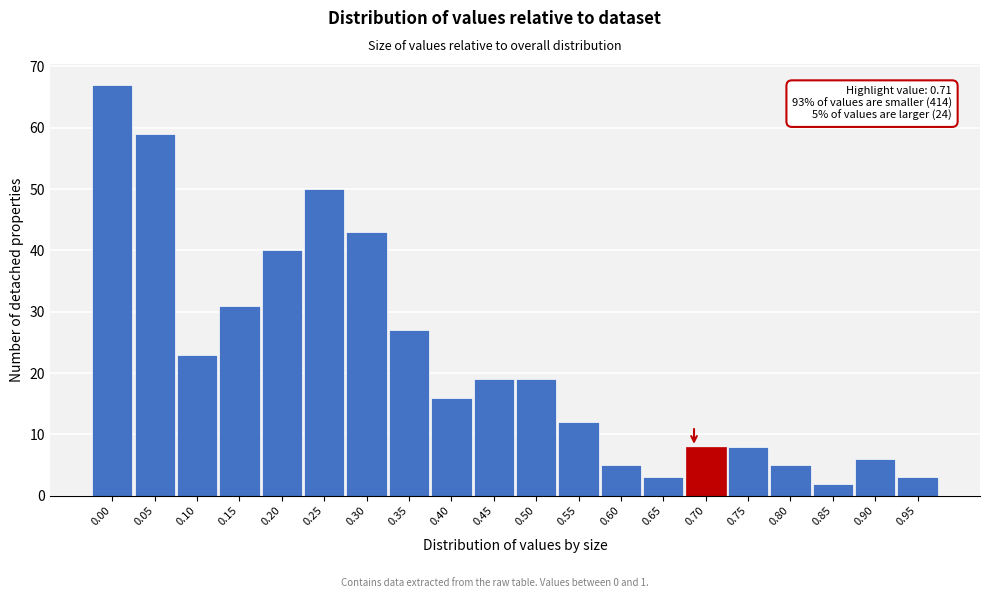

Reading left to right, list all the values displayed in this chart.

0.00=67	0.05=59	0.10=23	0.15=31	0.20=40	0.25=50	0.30=43	0.35=27	0.40=16	0.45=19	0.50=19	0.55=12	0.60=5	0.65=3	0.70=8	0.75=8	0.80=5	0.85=2	0.90=6	0.95=3